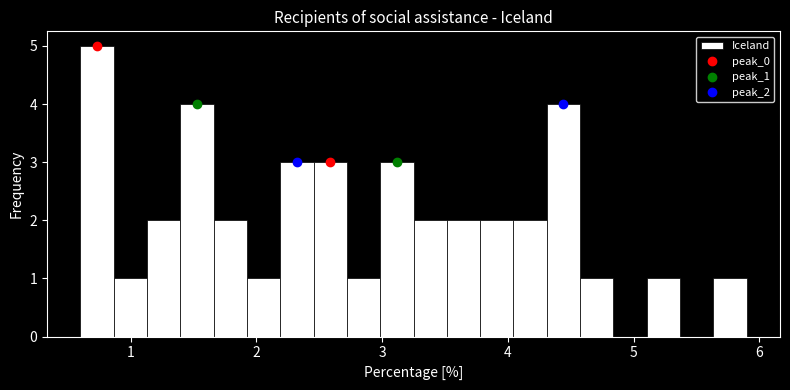

Read against the x-axis, roughly where is the centre of the tallest bar?

0.7